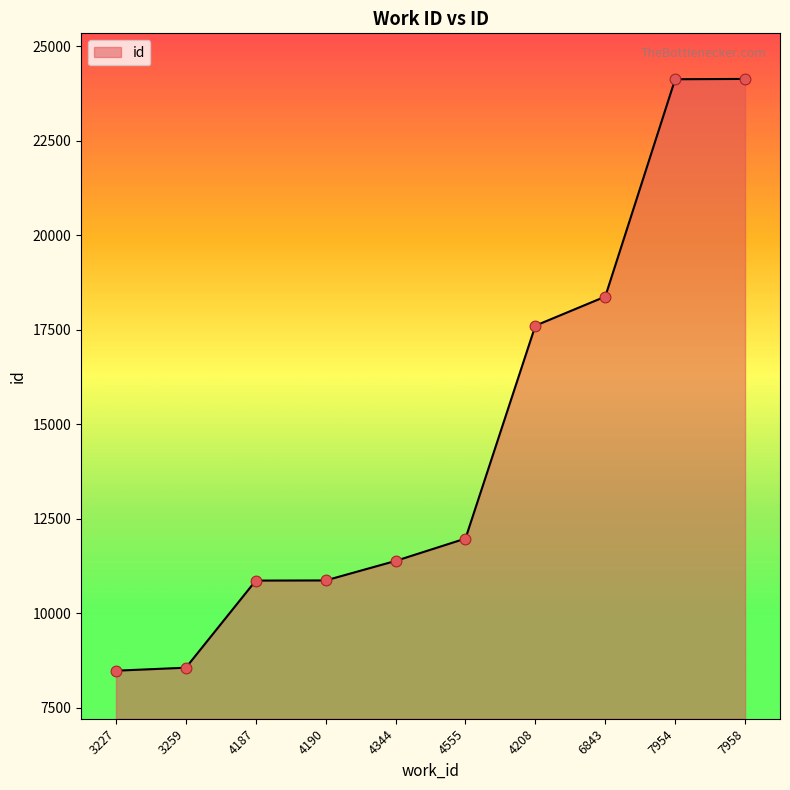

Approximately how many times larger is the value at 3259 compared to 4555?

0.7